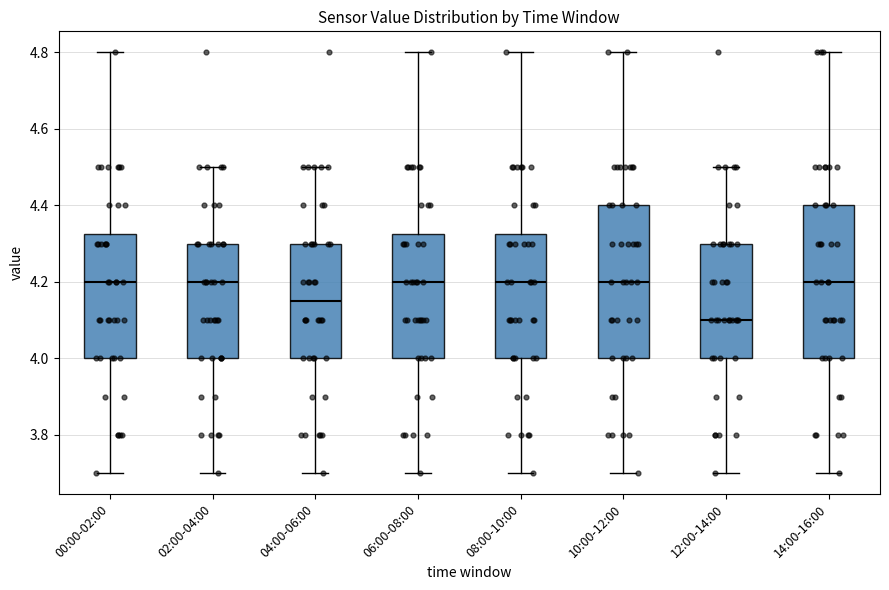

Reading left to right, transcribe this box plot: for each box, give where its median line is, the range the box spans, and where its two whiskers end, as read against the y-axis. The values are not printed on the chart, so give them approximately, as read against the axis.

00:00-02:00: median 4.20, box 4.00 to 4.32, whiskers 3.70 to 4.80
02:00-04:00: median 4.20, box 4.00 to 4.30, whiskers 3.70 to 4.50
04:00-06:00: median 4.16, box 4.00 to 4.30, whiskers 3.70 to 4.50
06:00-08:00: median 4.20, box 4.00 to 4.32, whiskers 3.70 to 4.80
08:00-10:00: median 4.20, box 4.00 to 4.32, whiskers 3.70 to 4.80
10:00-12:00: median 4.20, box 4.00 to 4.40, whiskers 3.70 to 4.80
12:00-14:00: median 4.10, box 4.00 to 4.30, whiskers 3.70 to 4.50
14:00-16:00: median 4.20, box 4.00 to 4.40, whiskers 3.70 to 4.80